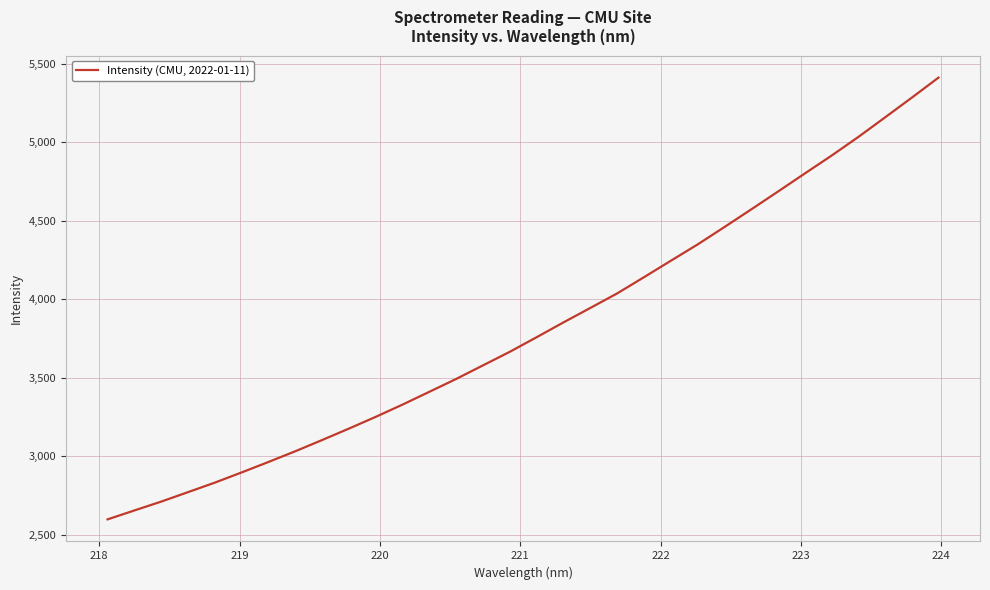

What is the maximum value shown in the chart?

5411.2